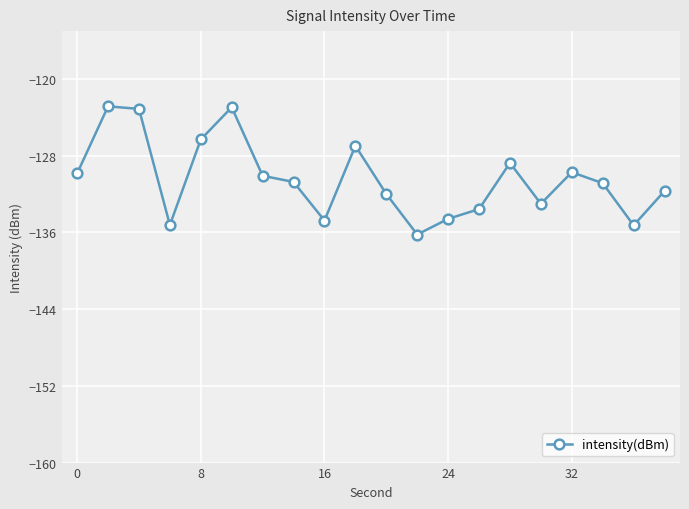

True or false: there are more than 0 points higher than both neighbors.

True